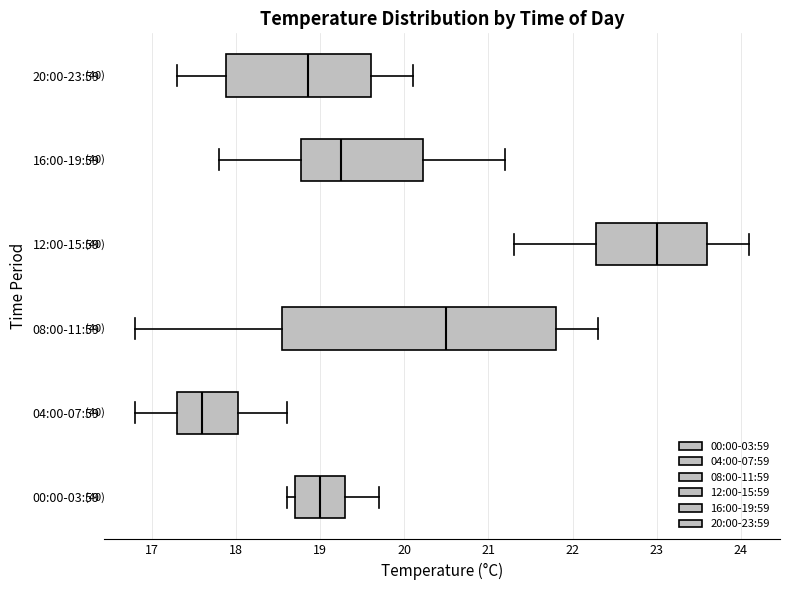

Comparing the boxes themselves (not the whiskers), which one is the widest?

08:00-11:59